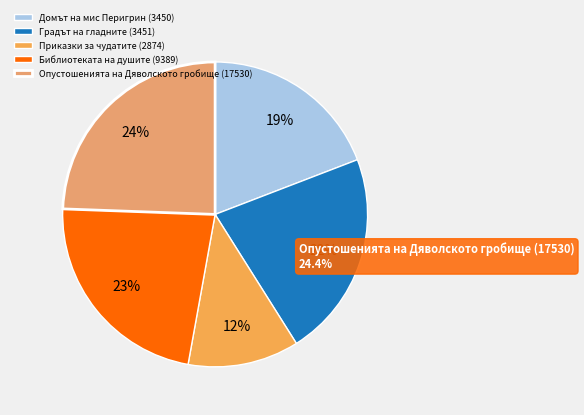

Which slice is the largest?

Опустошенията на Дяволското гробище (17530)